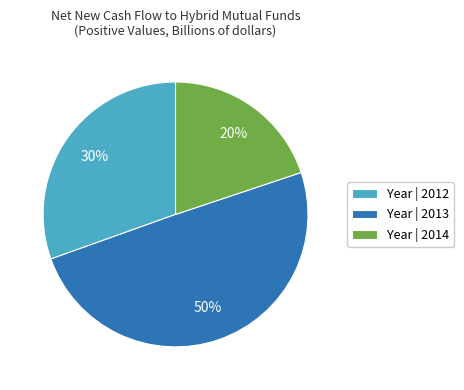

Is it true that Year | 2012 is 30% of the pie?

True